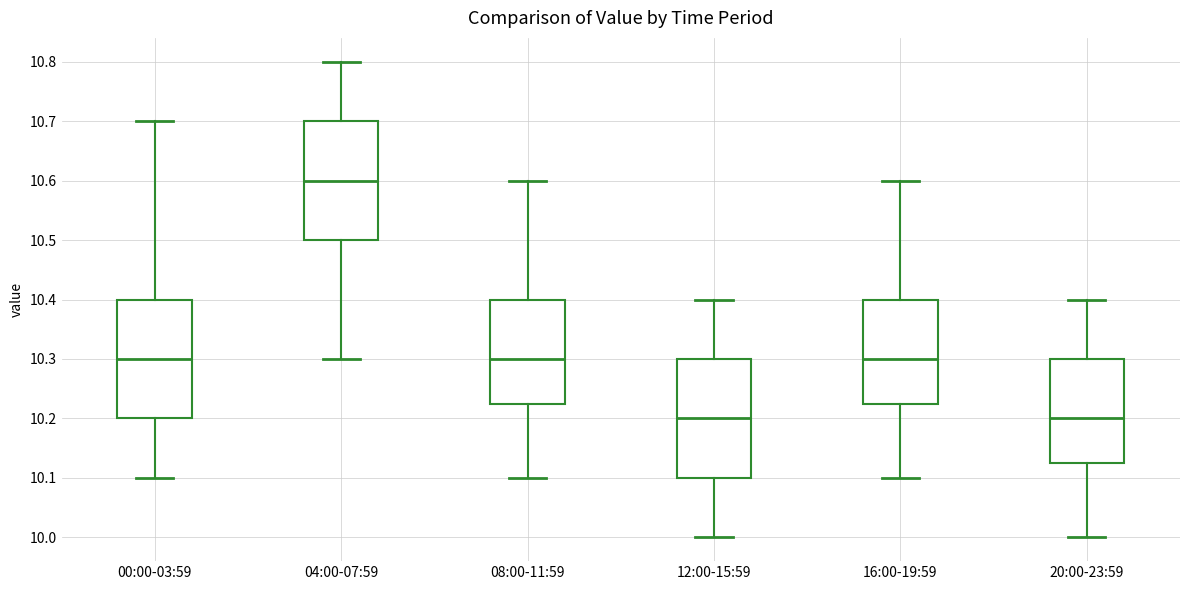

Which box has the highest median line?

04:00-07:59